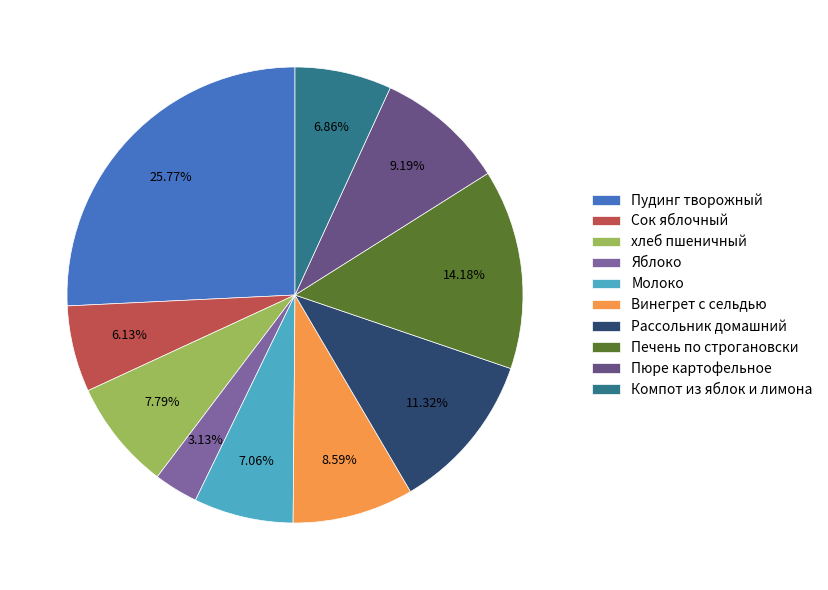

Which has a higher value, Сок яблочный or Винегрет с сельдью?

Винегрет с сельдью